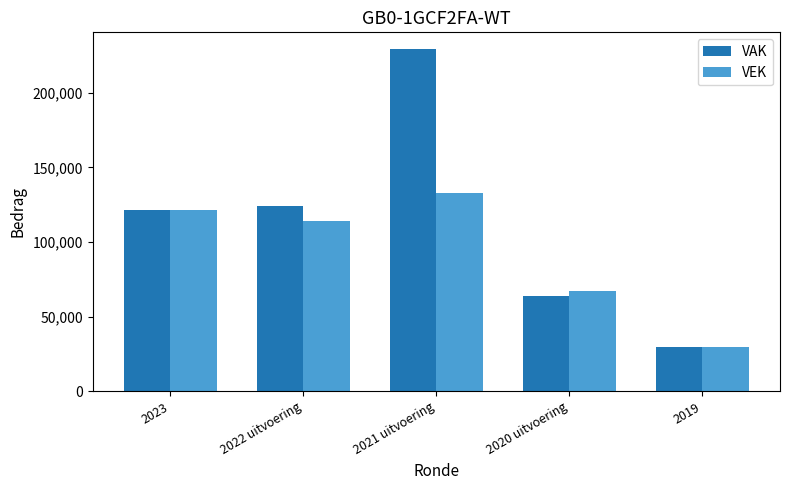

Which series has the largest total across all categories?

VAK